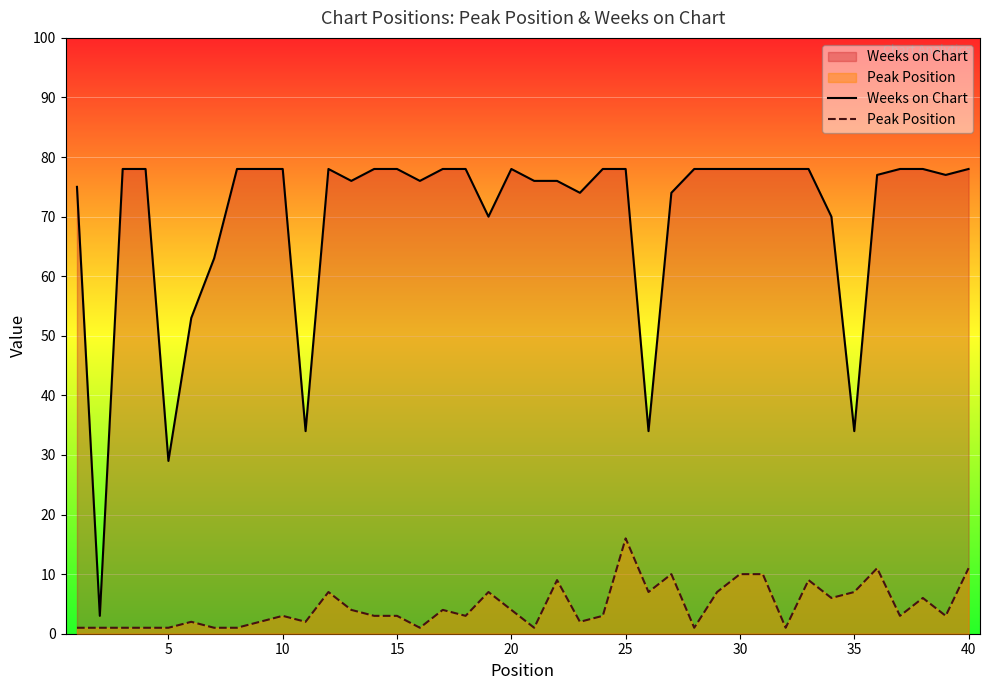

How many data points in Peak Position are less than 3?

15